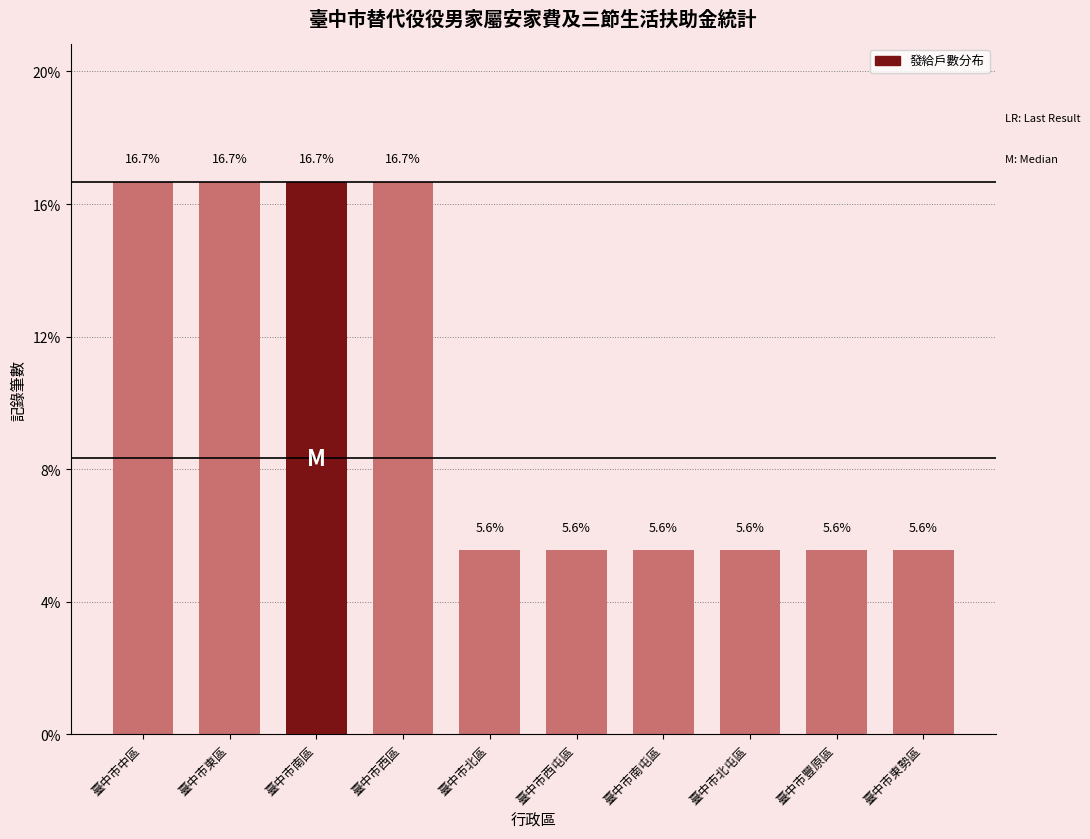

Are the bars horizontal?

No